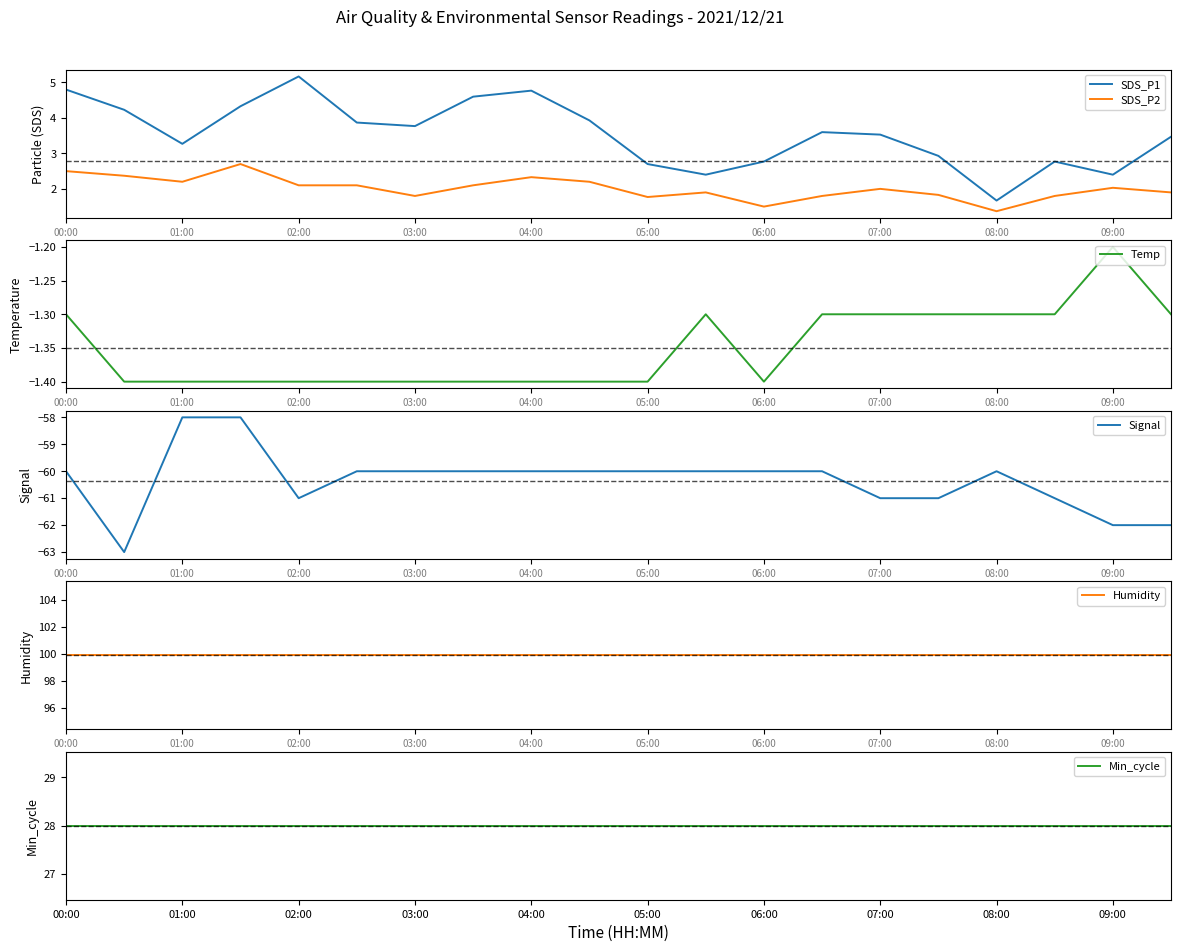

True or false: Humidity and Signal cross at least once.

False